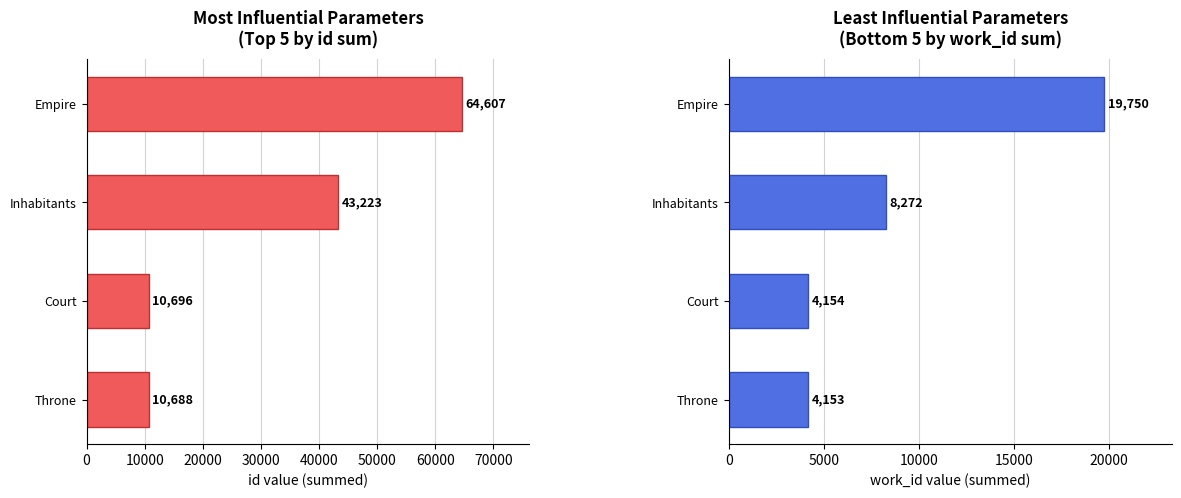

What is the spread (max minus min) of values at Court?

6542